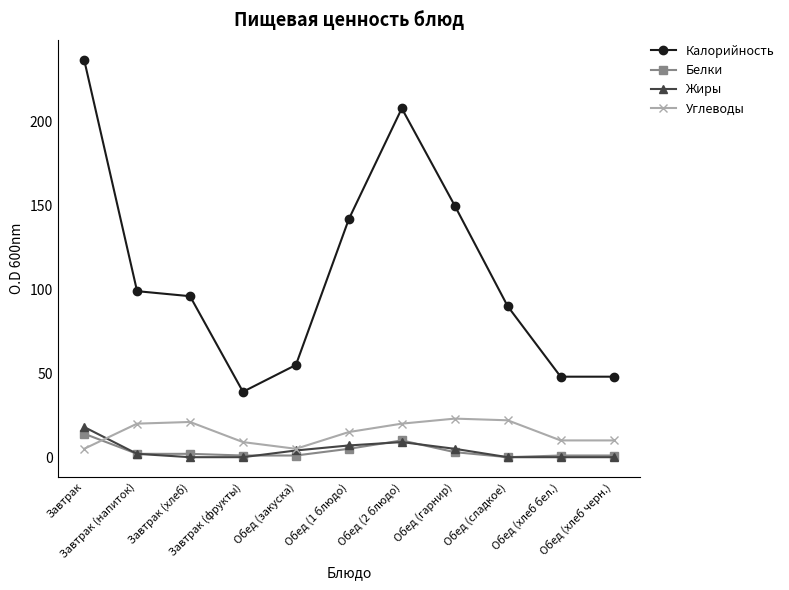

Which series has the widest spread of values?

Калорийность